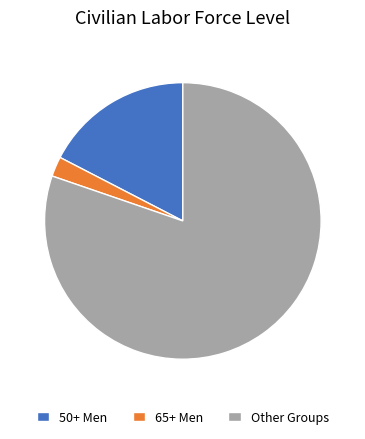

Count the number of slices in the pie.

3